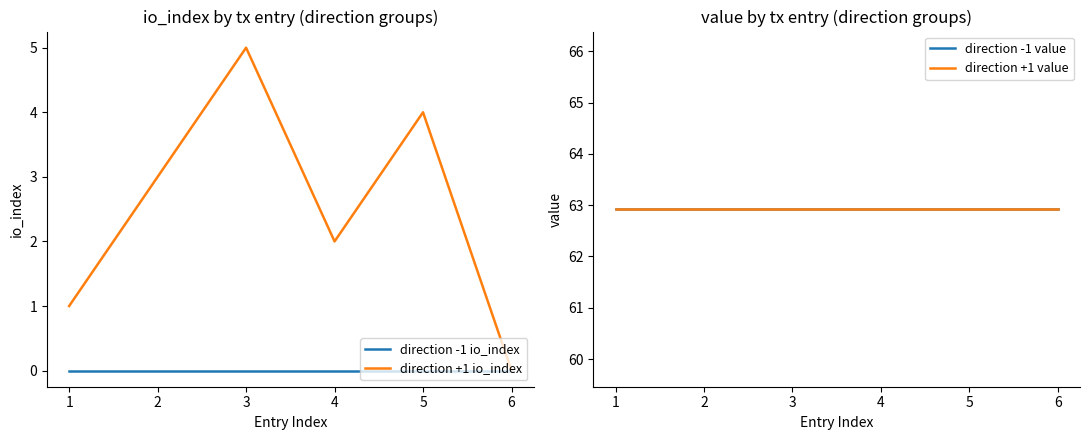

Is the value of direction -1 io_index at 2 greater than the value of direction +1 io_index at 5?

No